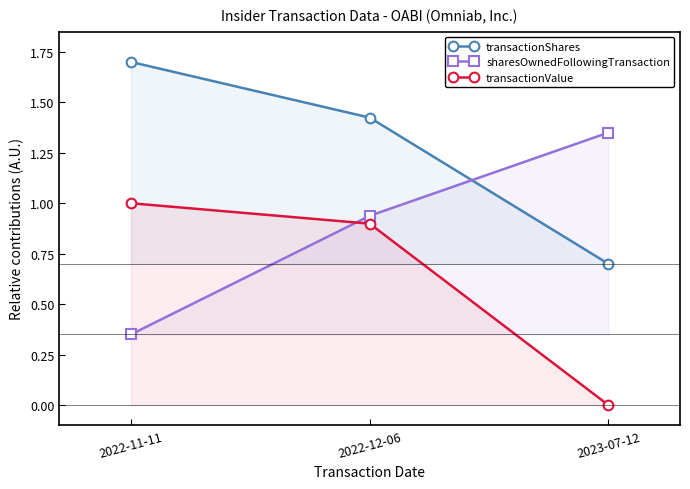

What position from the right is 2023-07-12?

1